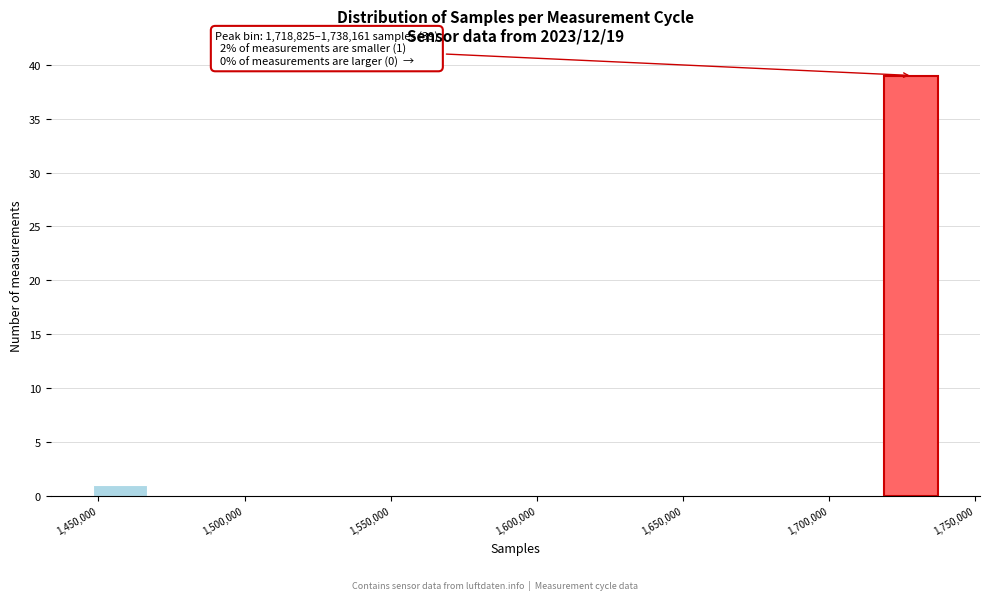

Read against the x-axis, roughly where is the centre of the tallest bar?

1730000